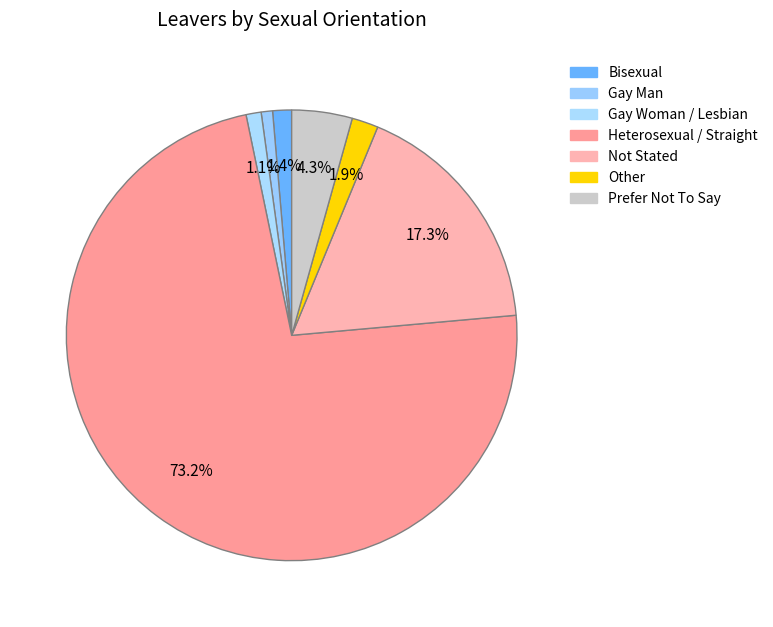

What is the change in value from Bisexual to Heterosexual / Straight?

+265